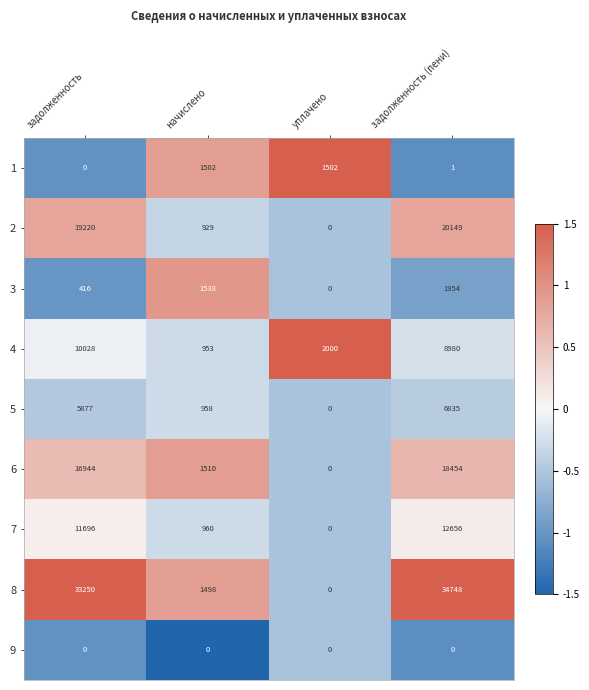

What is the difference between the highest and lowest values at начислено?

1538